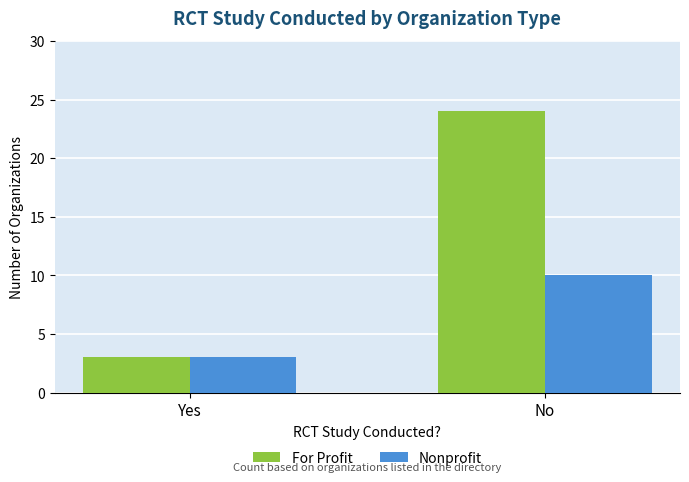

What are all the series names shown in the legend?

For Profit, Nonprofit